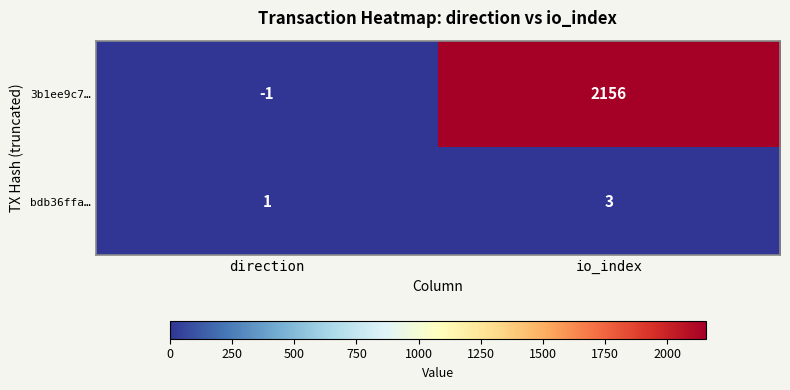

Between direction and io_index, which series saw the biggest shift?

3b1ee9c7…